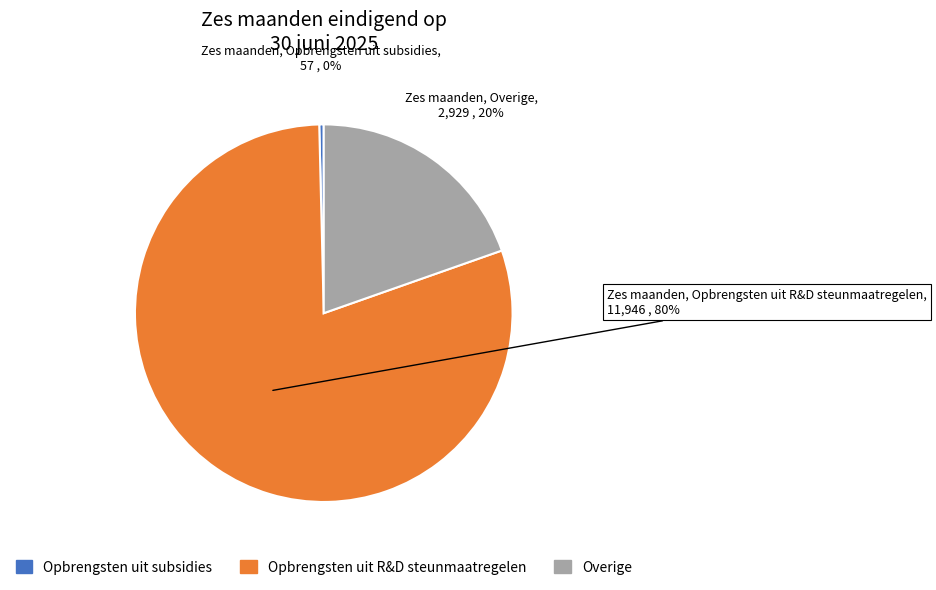

How many segments does this pie chart have?

3